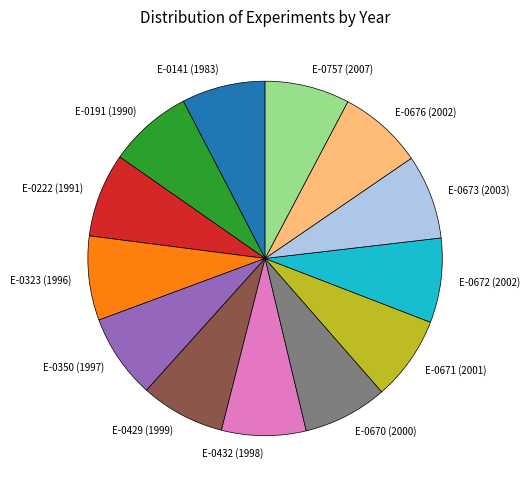

Does E-0323 (1996) account for over 50% of the chart?

No